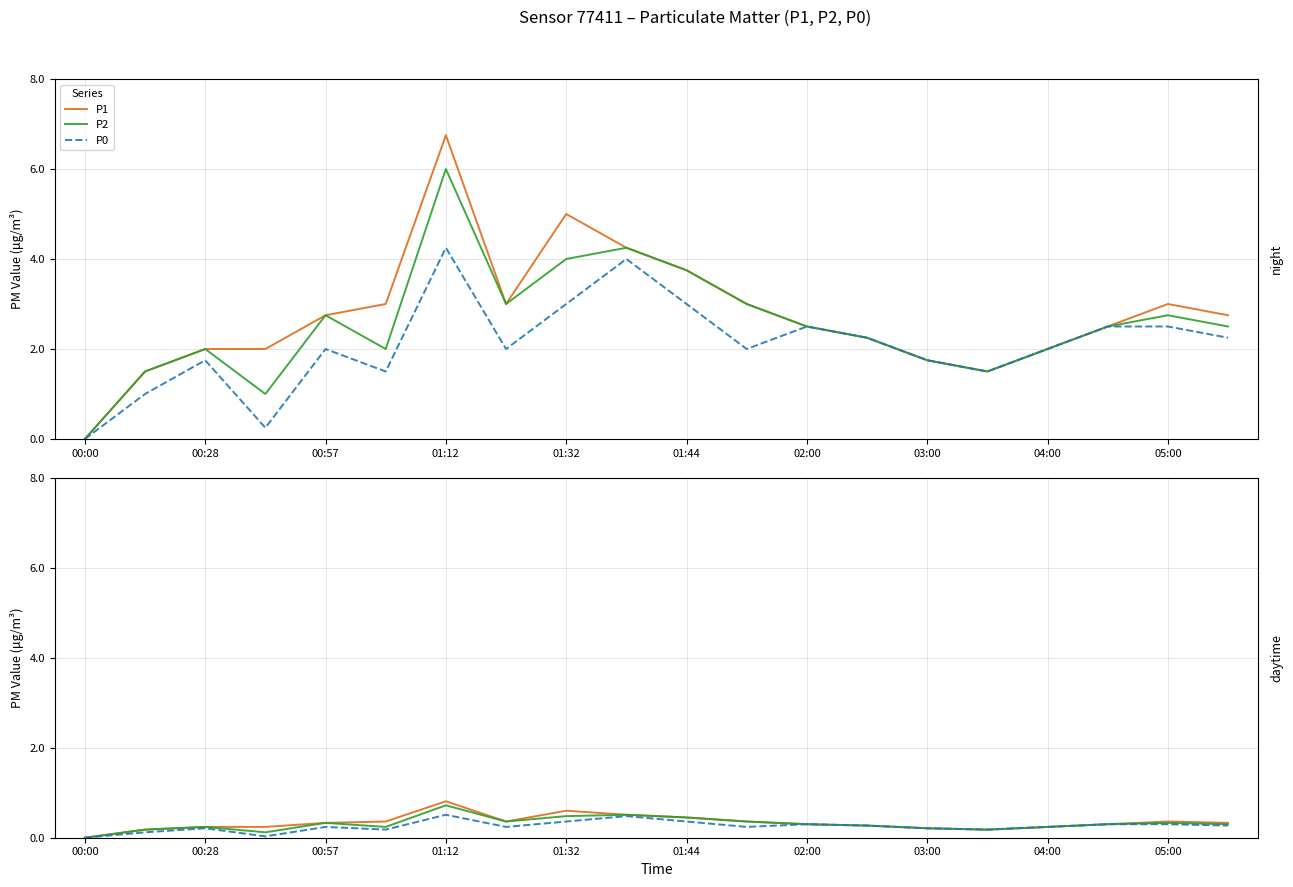

What is the difference between the P1 values at 05:00 and 19?

0.2